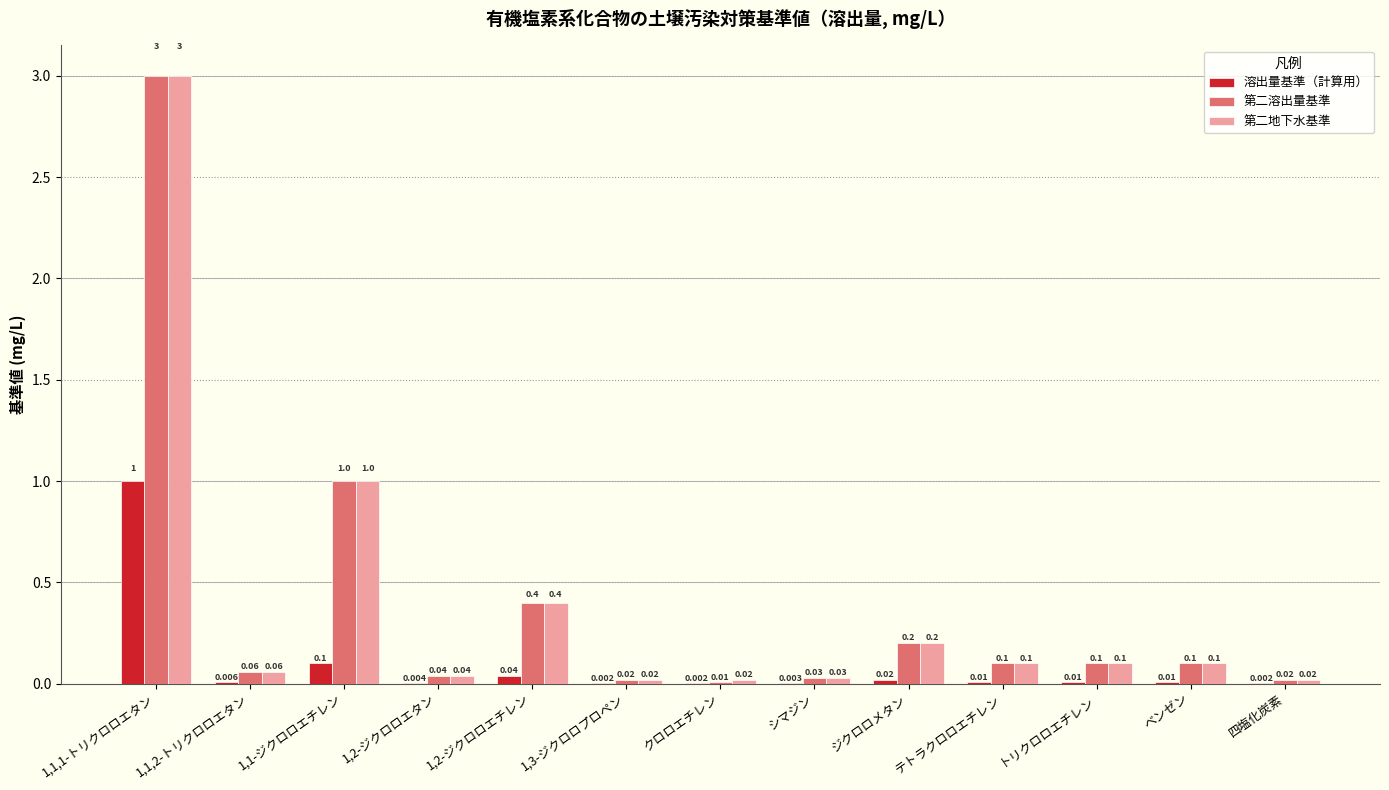

Which series has the largest total across all categories?

第二地下水基準